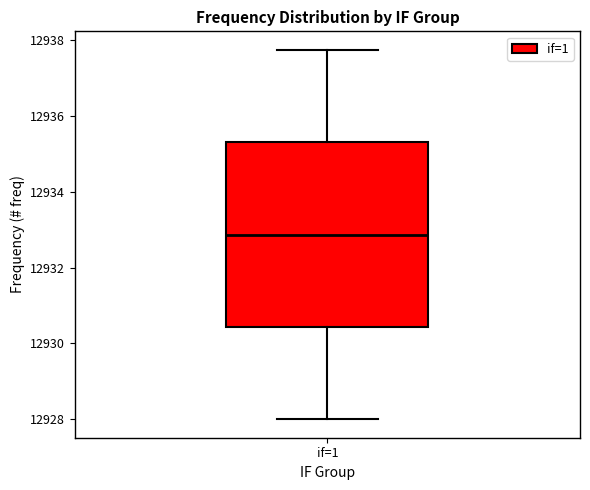

Where is the lower edge of the box for if=1 on the y-axis? The values are not printed on the chart, so give them approximately, as read against the axis.

12930.4